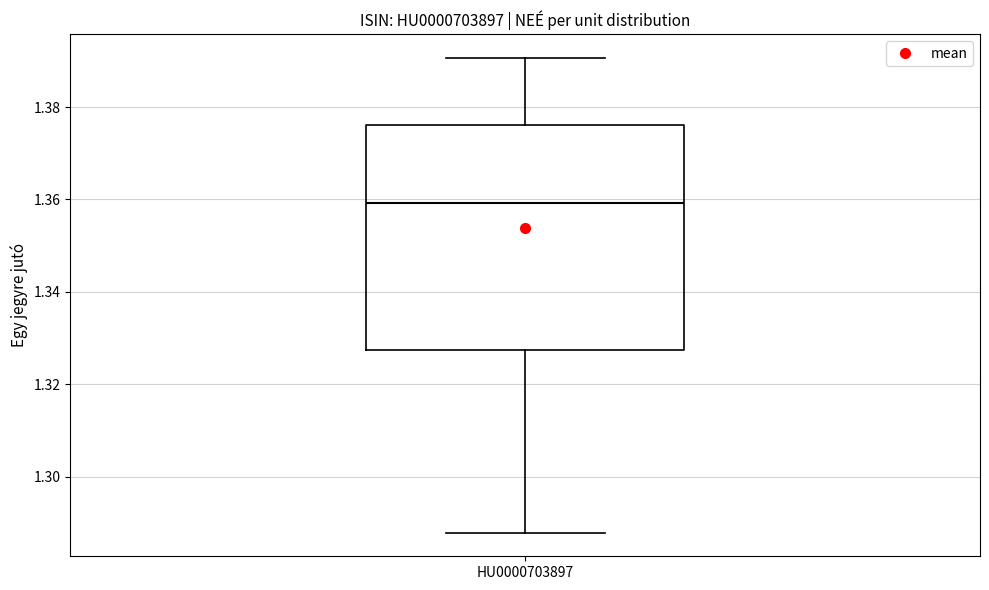

Where is the upper edge of the box for HU0000703897 on the y-axis? The values are not printed on the chart, so give them approximately, as read against the axis.

1.376